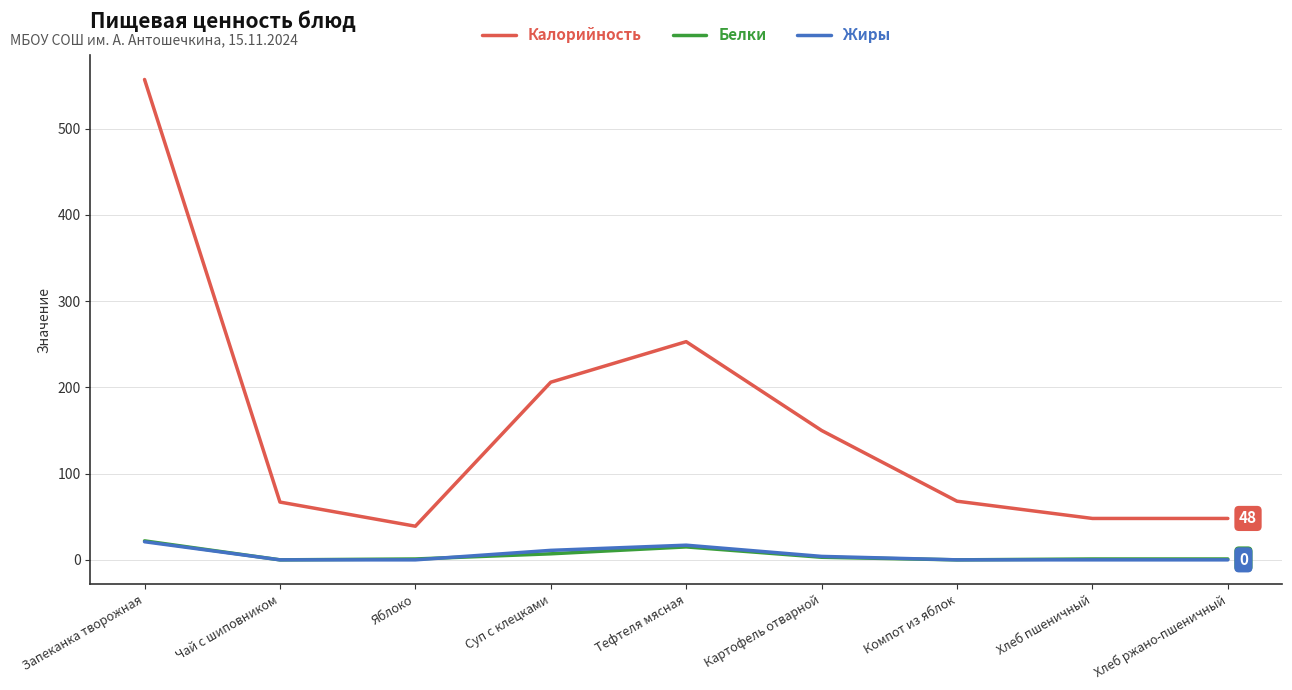

Which series has the widest spread of values?

Калорийность